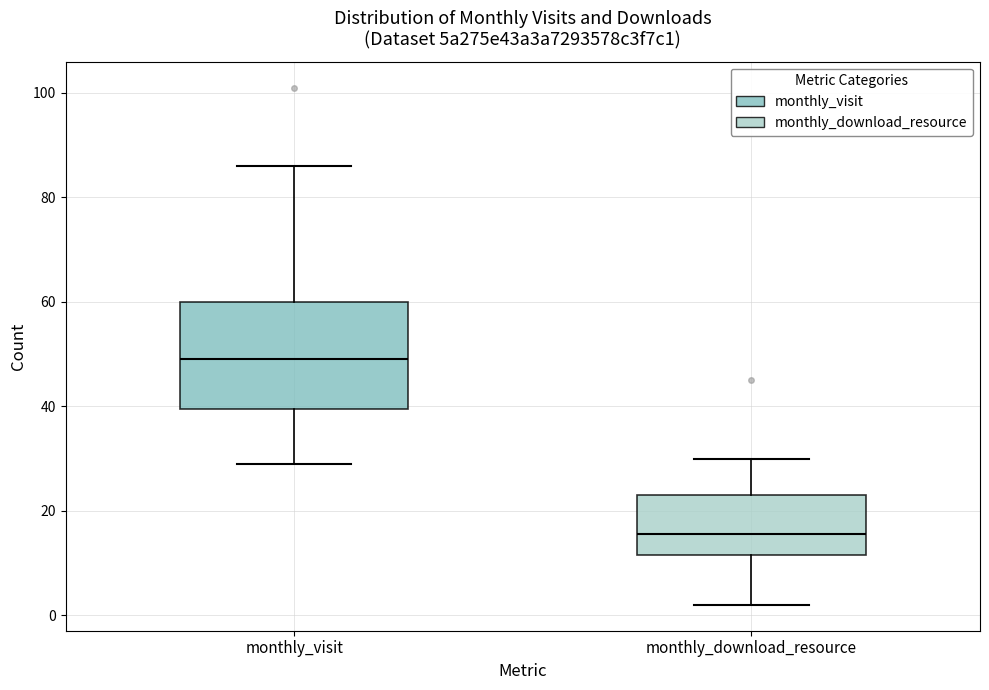

Where is the upper edge of the box for monthly_download_resource on the y-axis? The values are not printed on the chart, so give them approximately, as read against the axis.

24